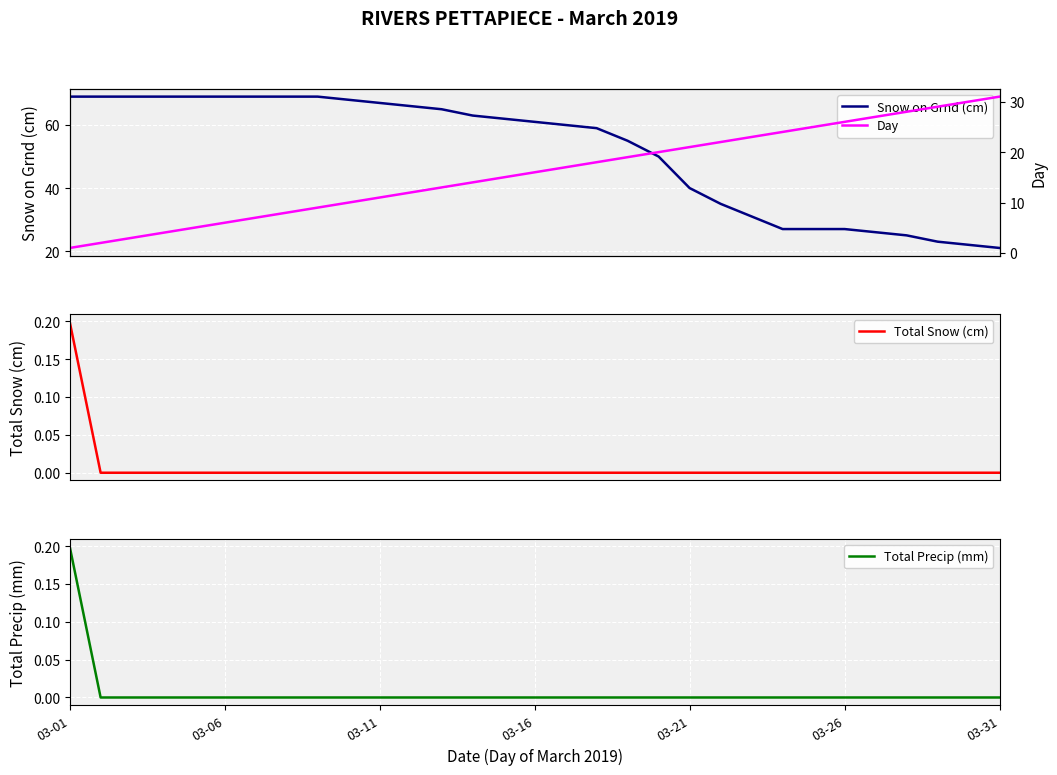

What is the sum of the Day values at 29 and 24?

55.0